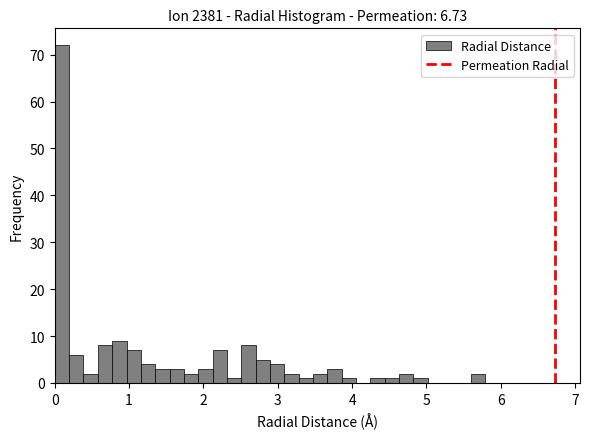

Read against the x-axis, roughly where is the centre of the tallest bar?

0.1